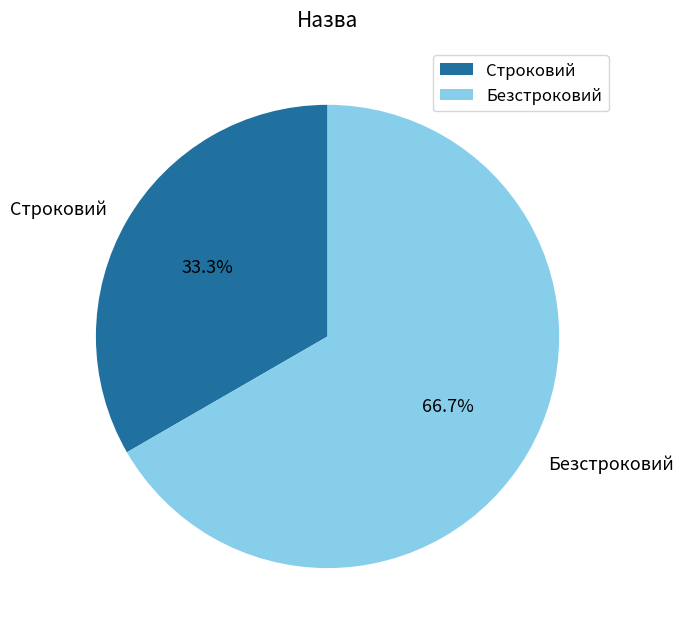

To the nearest percent, what percentage of the pie is Строковий?

33%